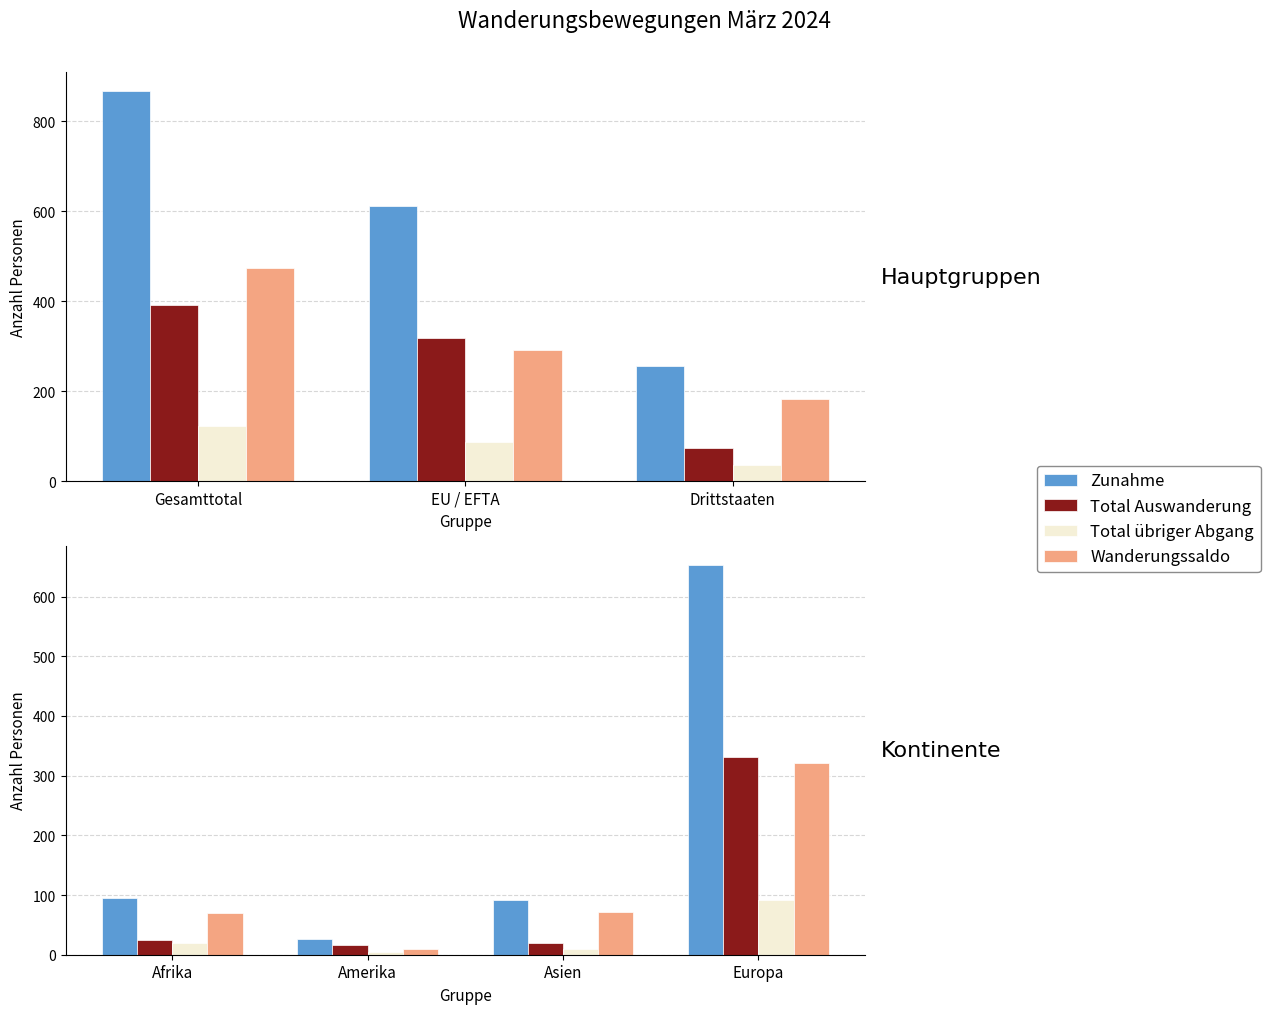

How many categories are shown in the chart?

4